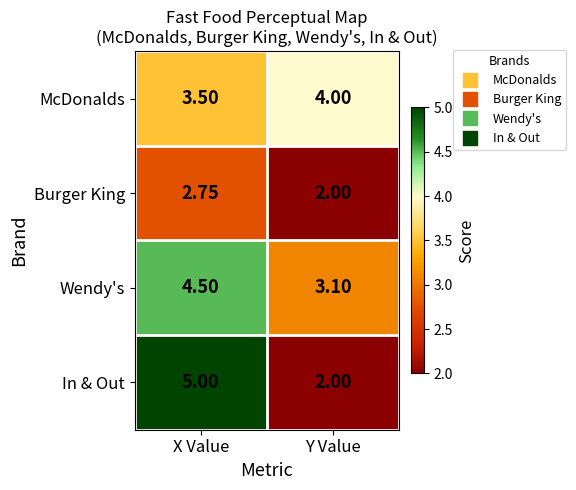

At which category is the sum across all series the highest?

X Value